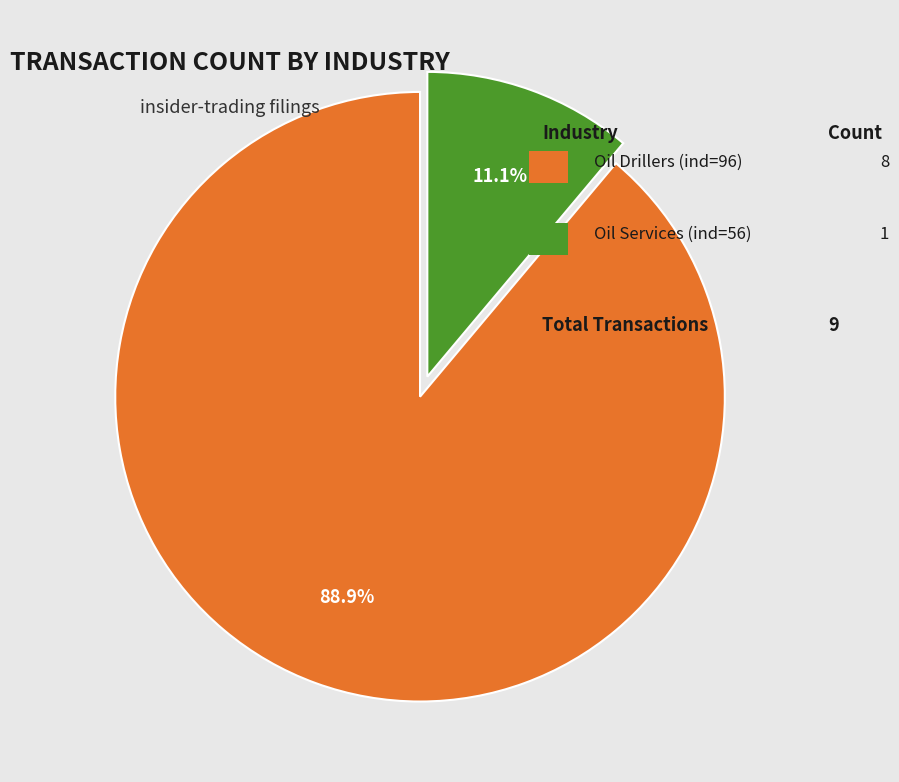

Is there a majority slice in this chart?

Yes